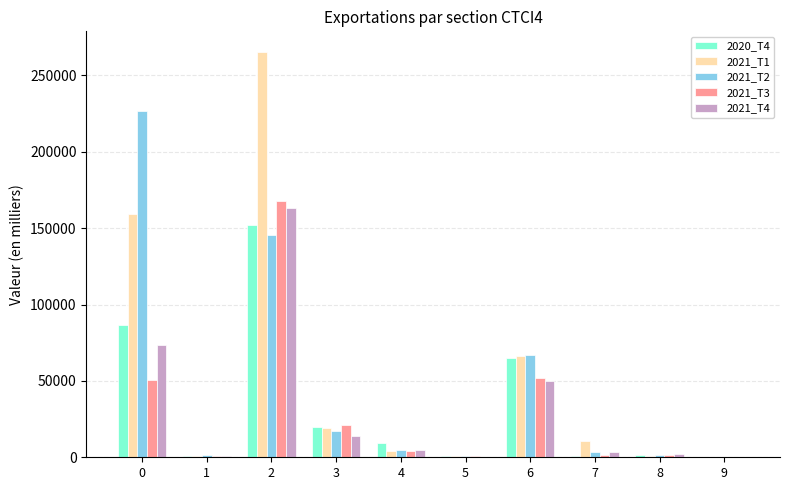

The value of 2021_T1 at 6 is 66166.6. True or false?

True